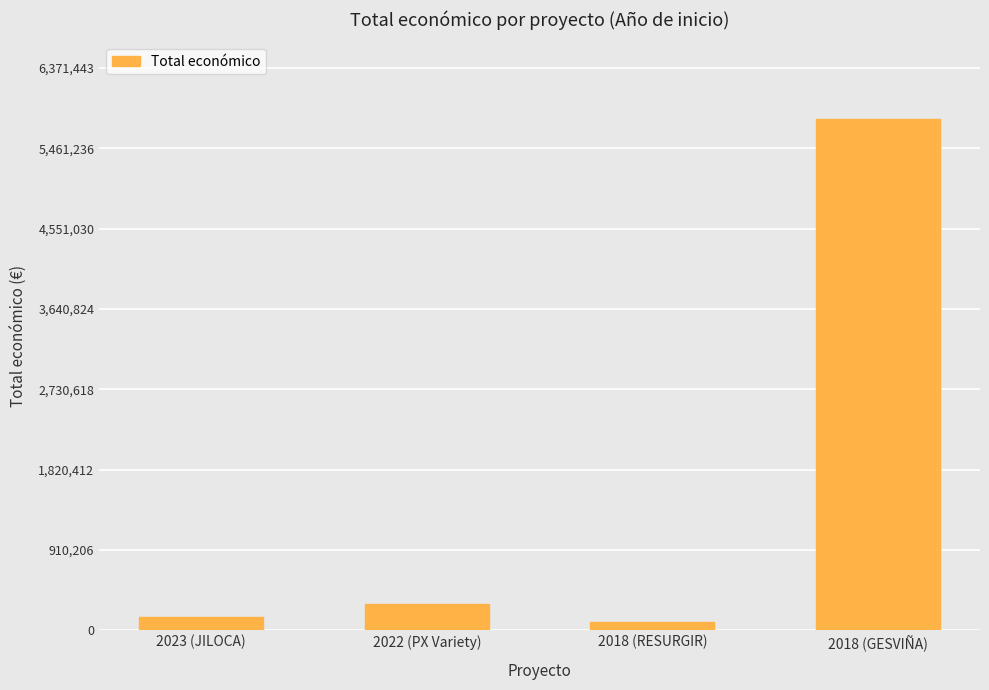

What position from the right is 2022 (PX Variety)?

3